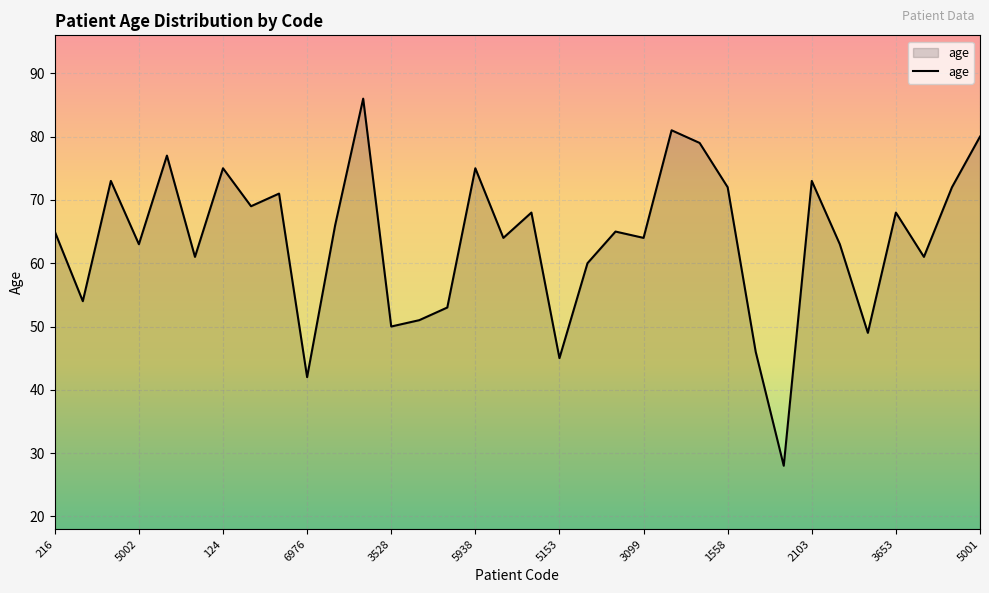

What is the smallest value displayed?

28